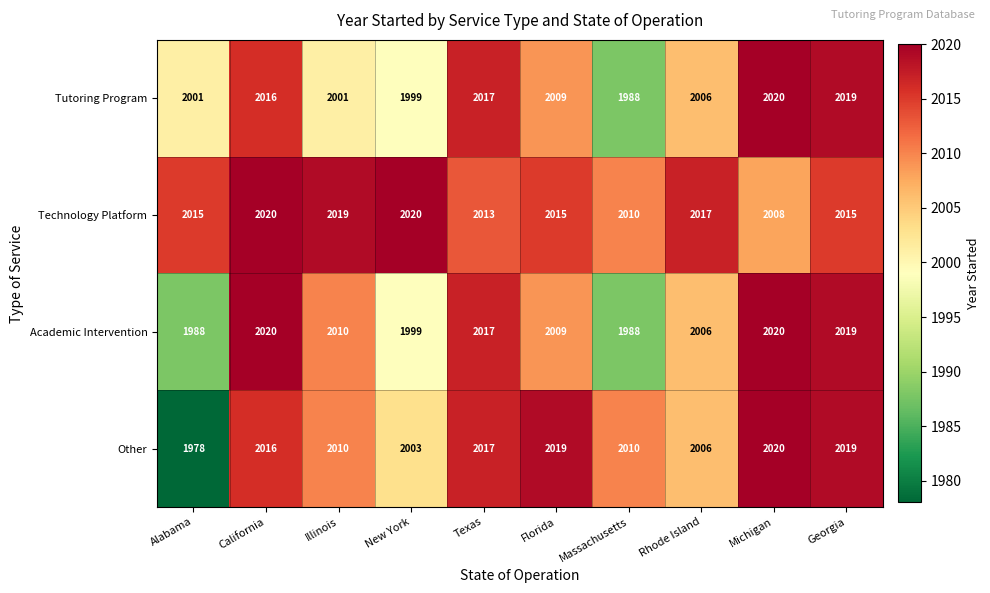

Which series changed the most between California and Georgia?

Technology Platform